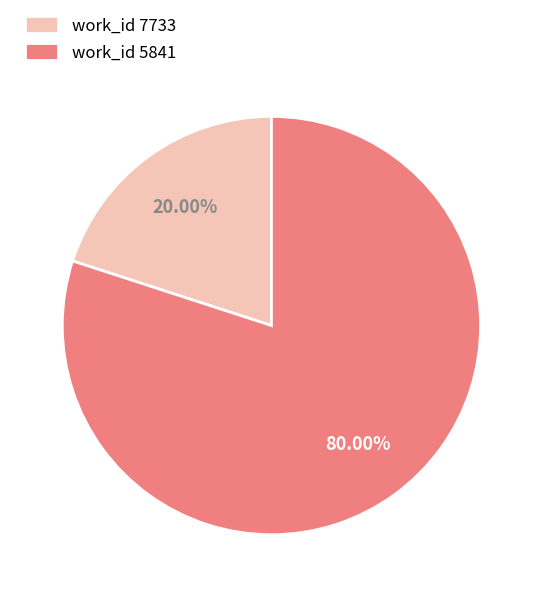

How many segments does this pie chart have?

2